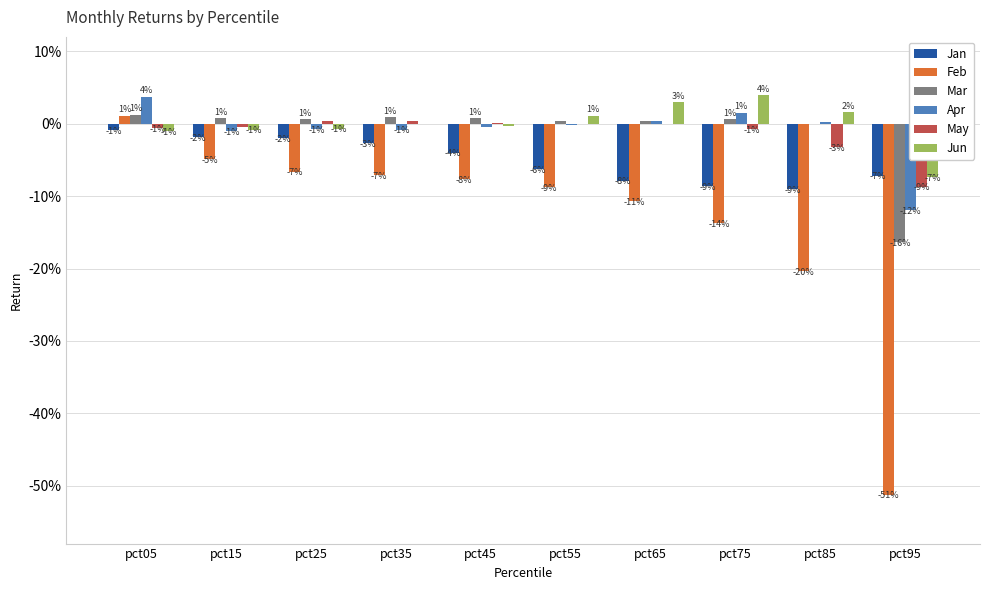

Does the chart contain stacked bars?

No